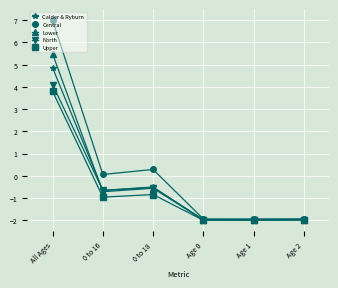

What is the spread (max minus min) of values at All Ages?

3.2